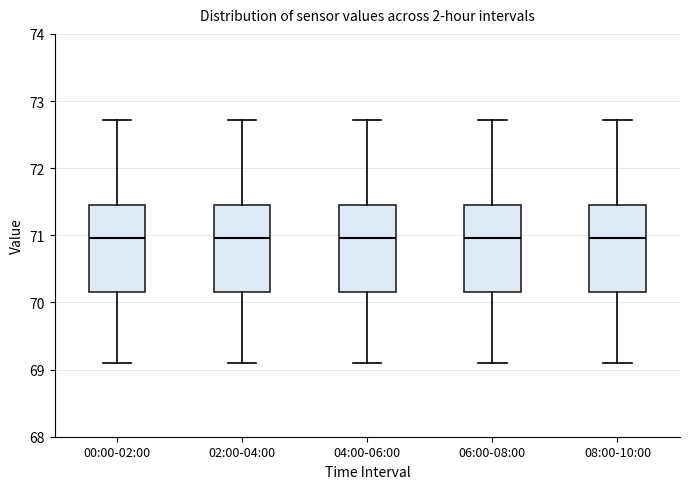

Where does the median line of the box for 02:00-04:00 sit on the y-axis? The values are not printed on the chart, so give them approximately, as read against the axis.

71.0